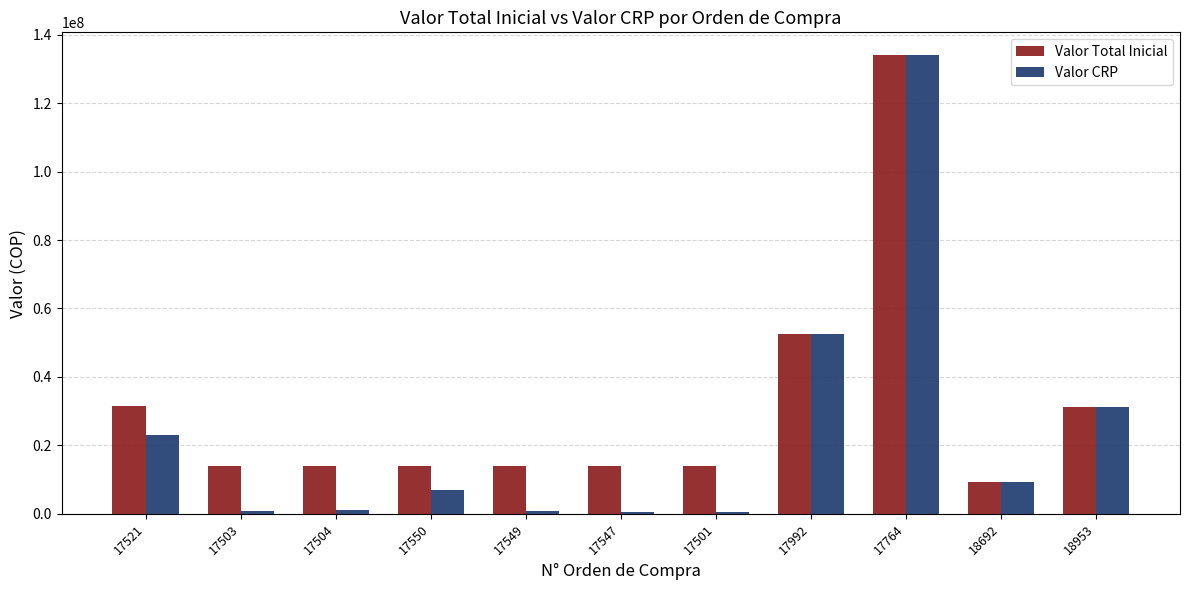

How many series are shown in this chart?

2